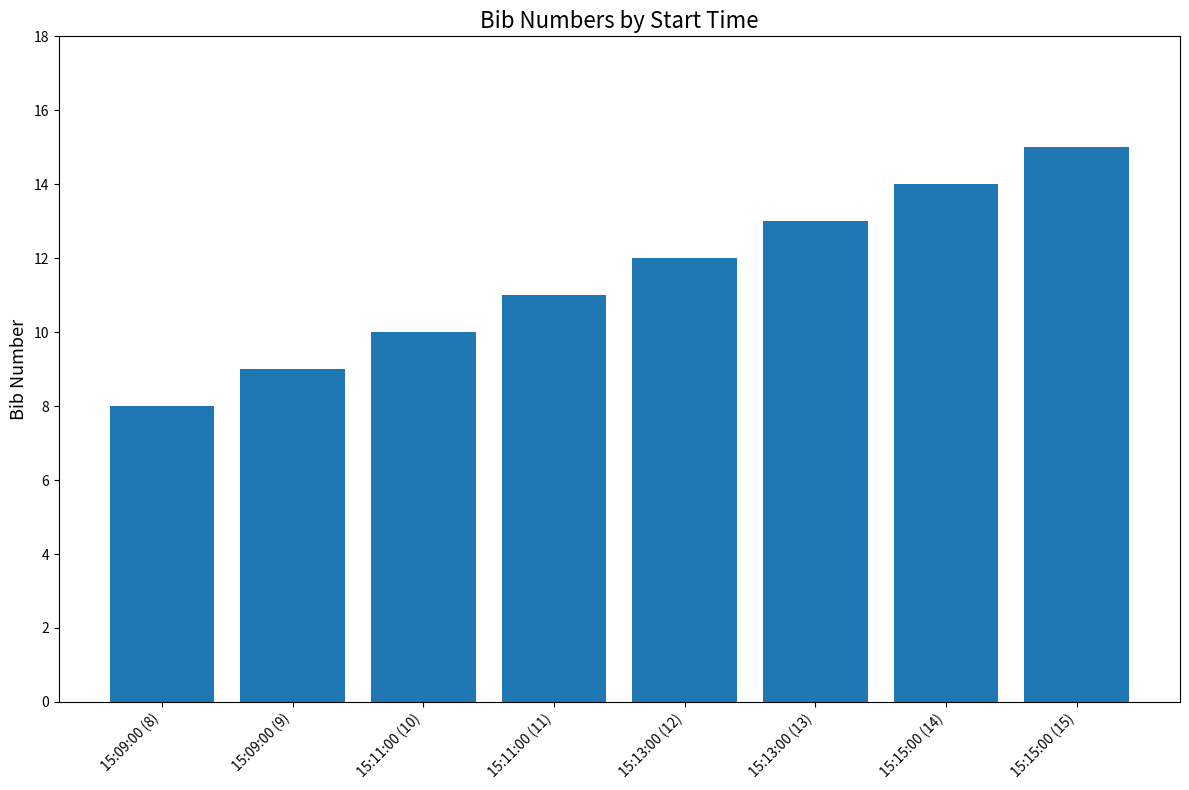

True or false: the data shows 10 at 15:11:00 (10).

True